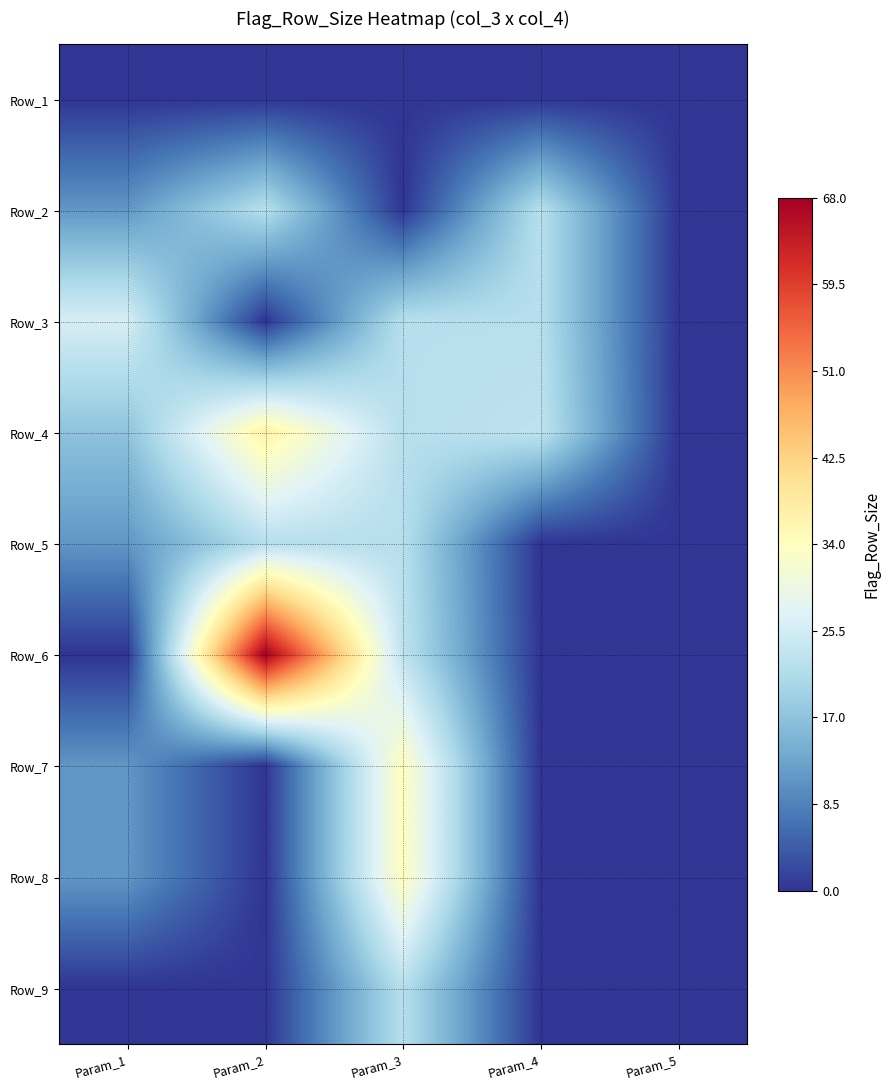

Reading right to left, transcribe all the data shown in this chart.

Row_1: Param_5=0	Param_4=0	Param_3=0	Param_2=0	Param_1=0
Row_2: Param_5=0	Param_4=22	Param_3=0	Param_2=22	Param_1=11
Row_3: Param_5=0	Param_4=22	Param_3=22	Param_2=0	Param_1=26
Row_4: Param_5=0	Param_4=23	Param_3=22	Param_2=37	Param_1=17
Row_5: Param_5=0	Param_4=0	Param_3=22	Param_2=22	Param_1=11
Row_6: Param_5=0	Param_4=0	Param_3=23	Param_2=68	Param_1=0
Row_7: Param_5=0	Param_4=0	Param_3=34	Param_2=0	Param_1=11
Row_8: Param_5=0	Param_4=0	Param_3=34	Param_2=0	Param_1=11
Row_9: Param_5=0	Param_4=0	Param_3=22	Param_2=0	Param_1=0